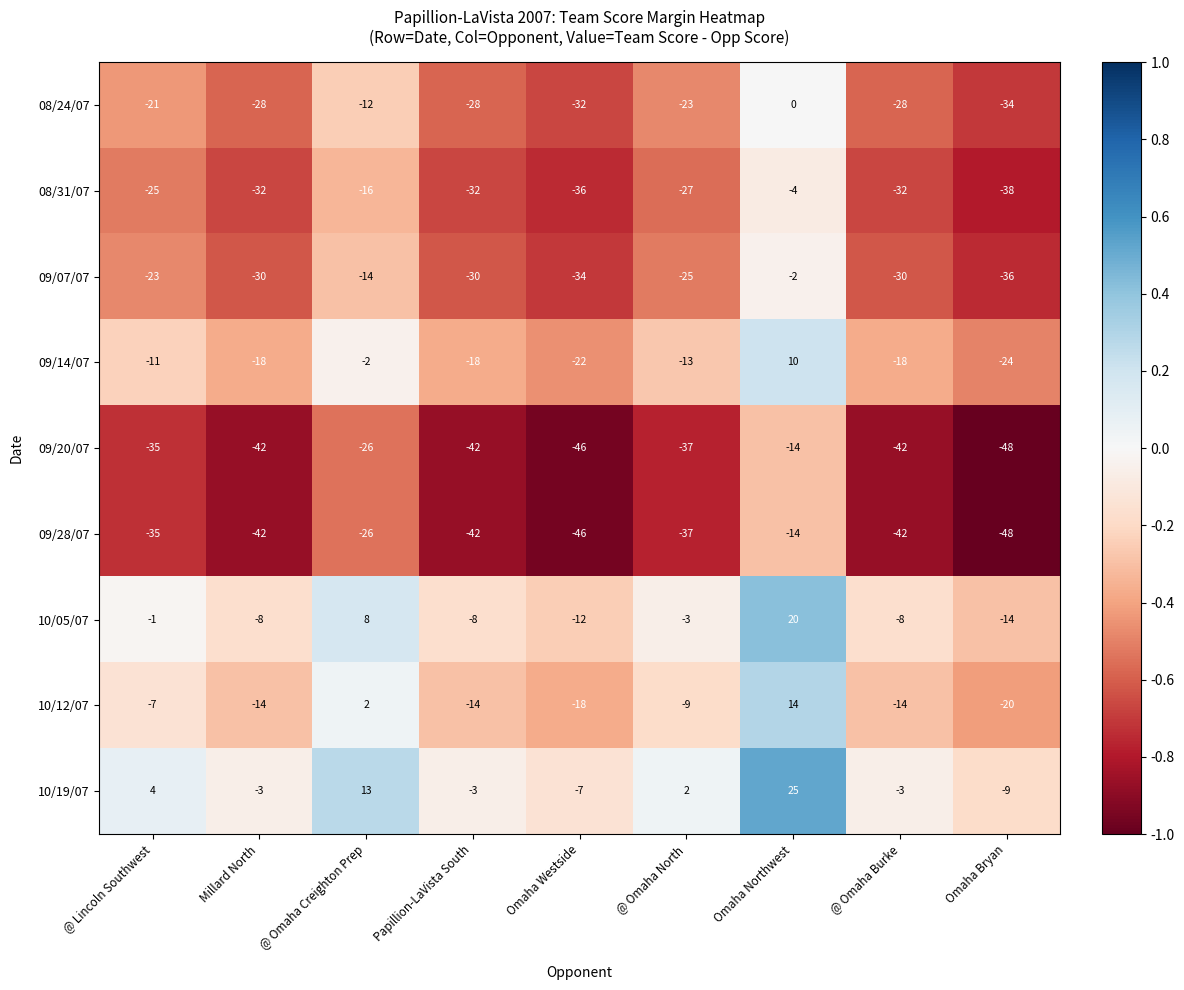

At which label does 08/24/07 first exceed -28?

@ Lincoln Southwest